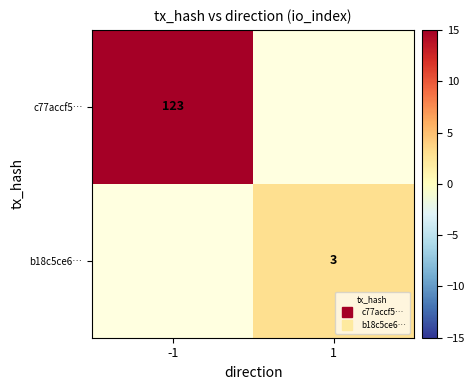

What is the smallest value displayed?

3.0